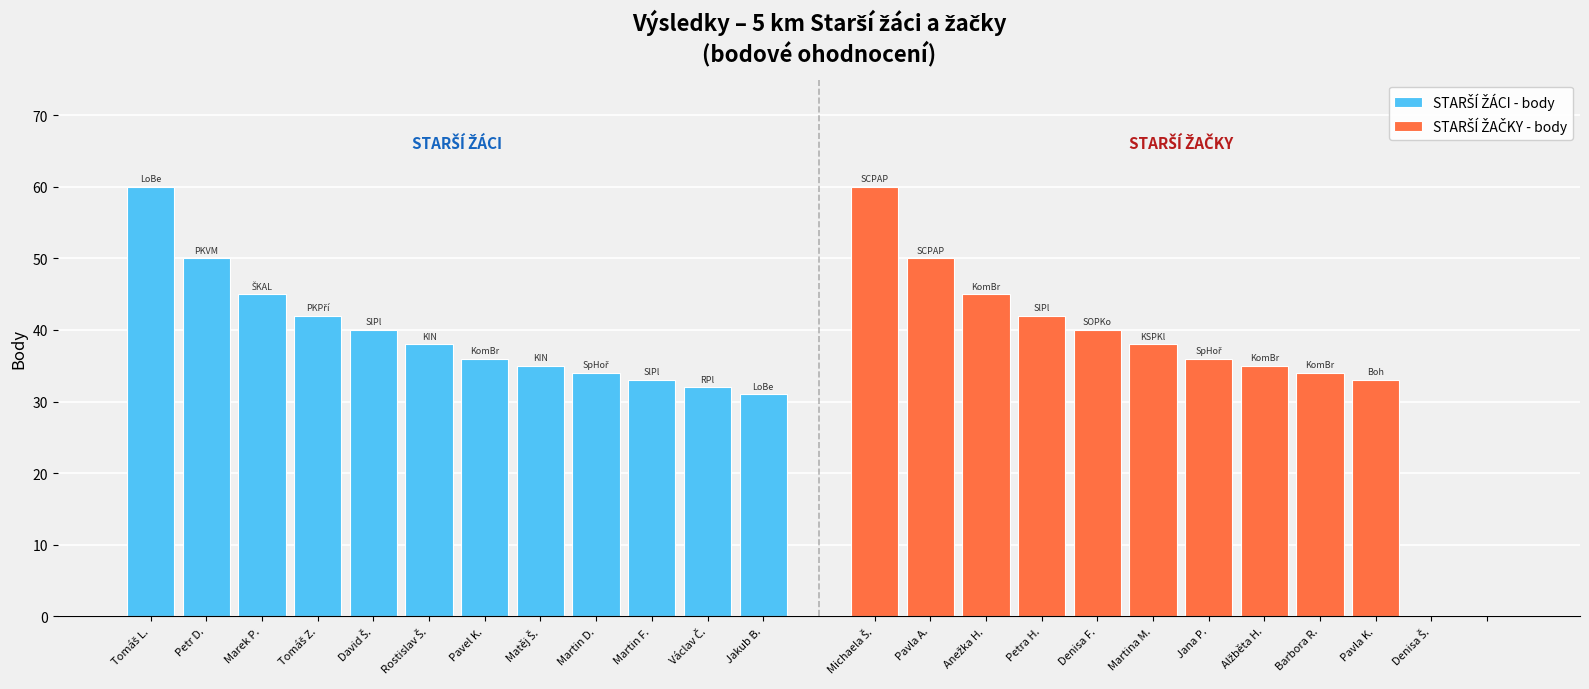

Count the number of data series in this chart.

2